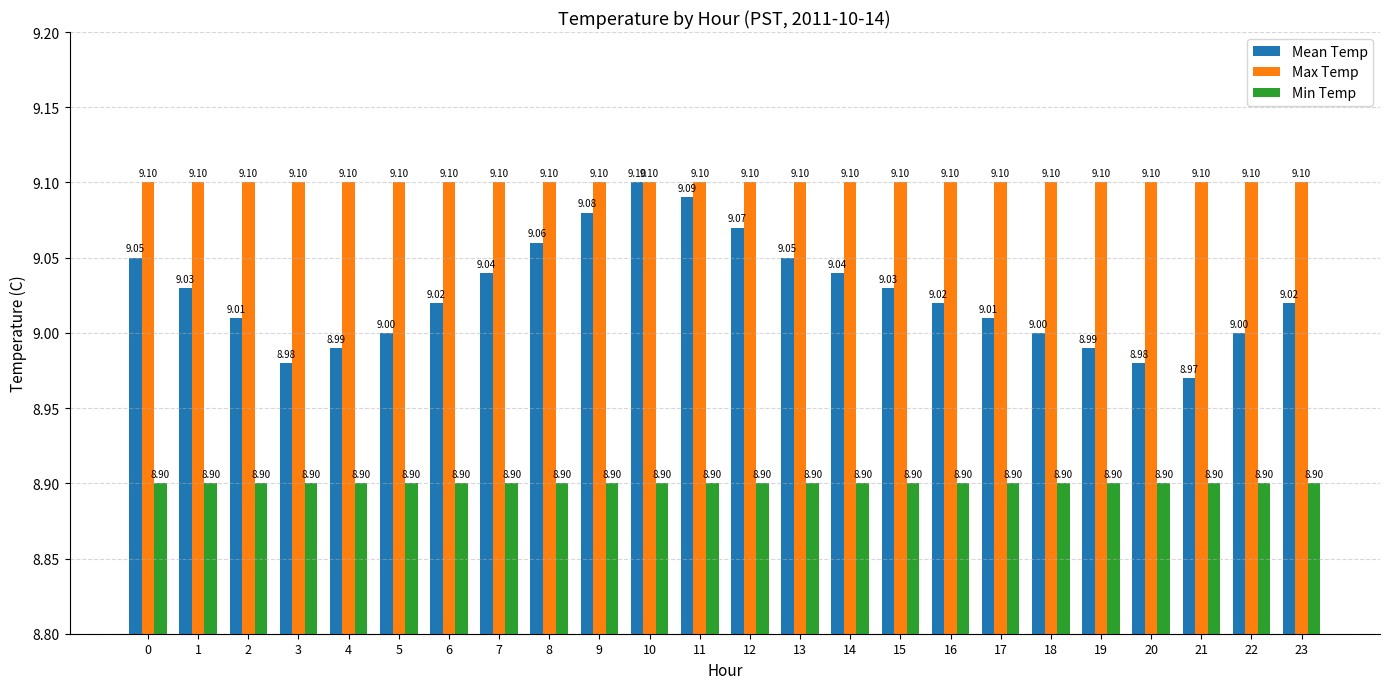

Between 13 and 15, which series saw the biggest shift?

Mean Temp